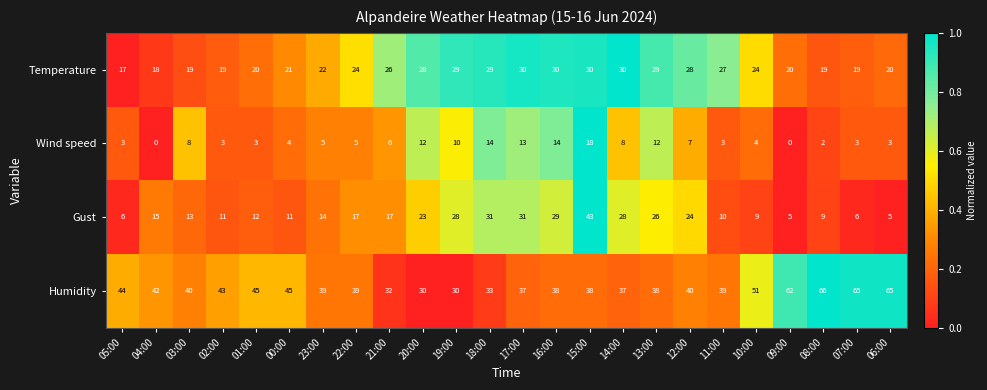

Is it true that Temperature equals 26 at 21:00?

True